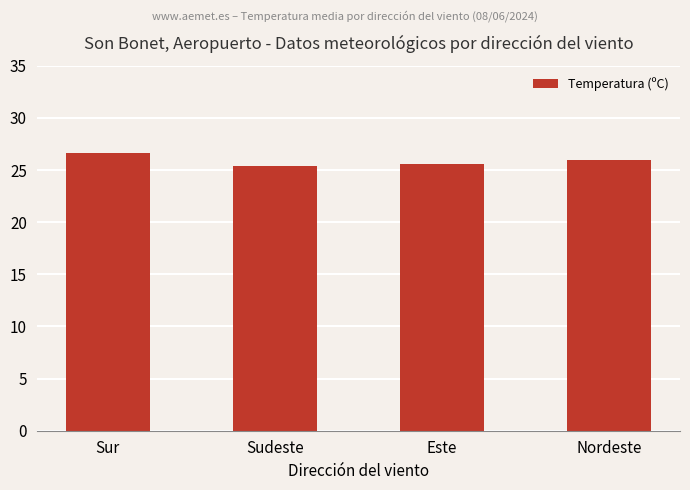

What is the minimum value shown in the chart?

25.4